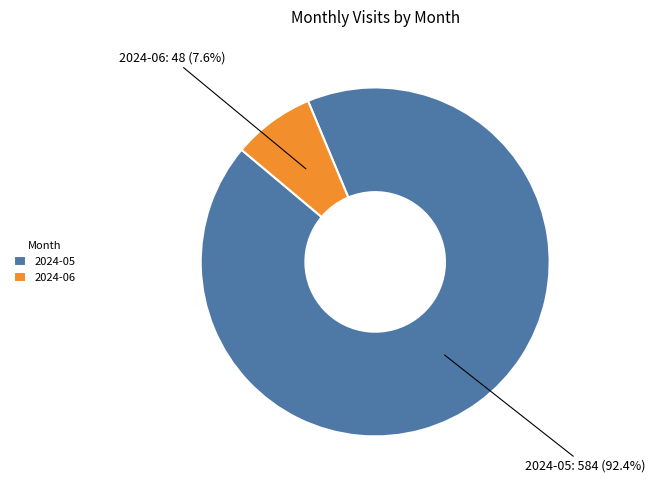

True or false: 2024-06 accounts for 8% of the total.

True